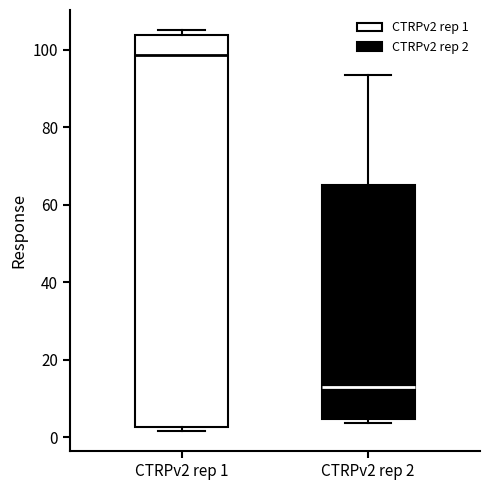

Reading left to right, read every box against the y-axis: the position of its median line, the range the box covers, and the ends of its whiskers. The values are not printed on the chart, so give them approximately, as read against the axis.

CTRPv2 rep 1: median 98, box 2 to 104, whiskers 2 (just below the box's lower edge) to 106
CTRPv2 rep 2: median 12, box 4 to 66, whiskers 4 (just below the box's lower edge) to 94